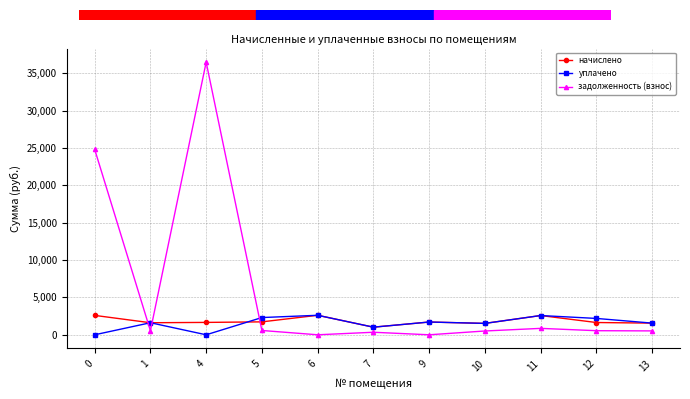

Which series has the largest total across all categories?

задолженность (взнос)